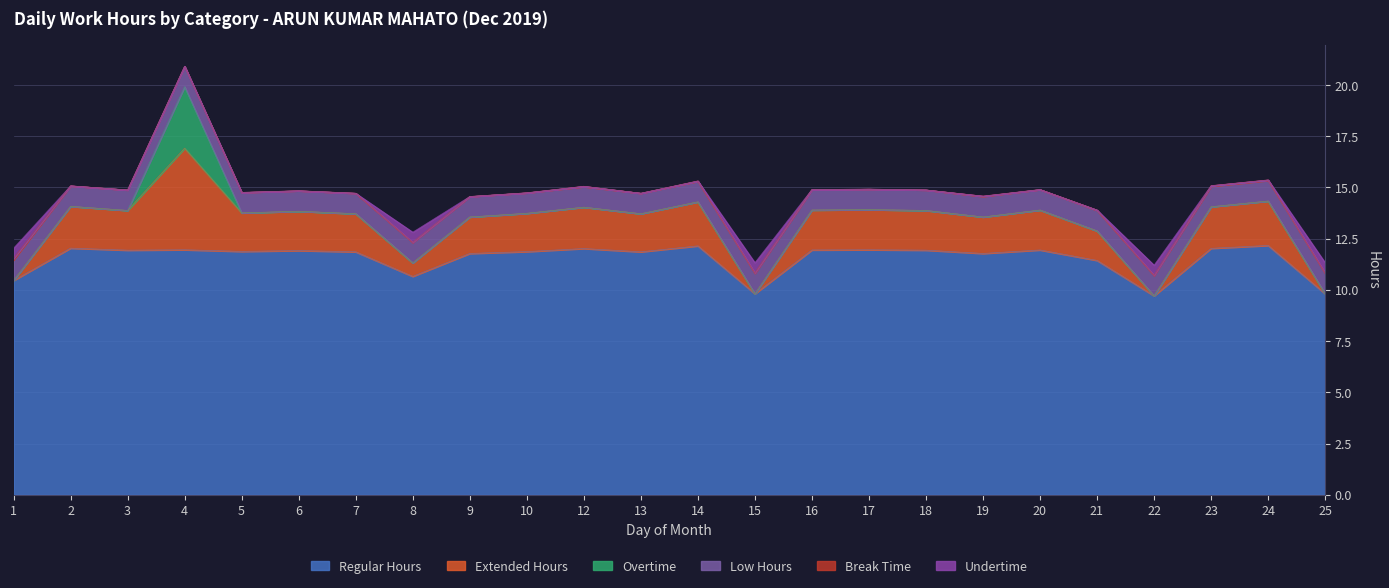

Which category has the highest value in the Undertime series?

1